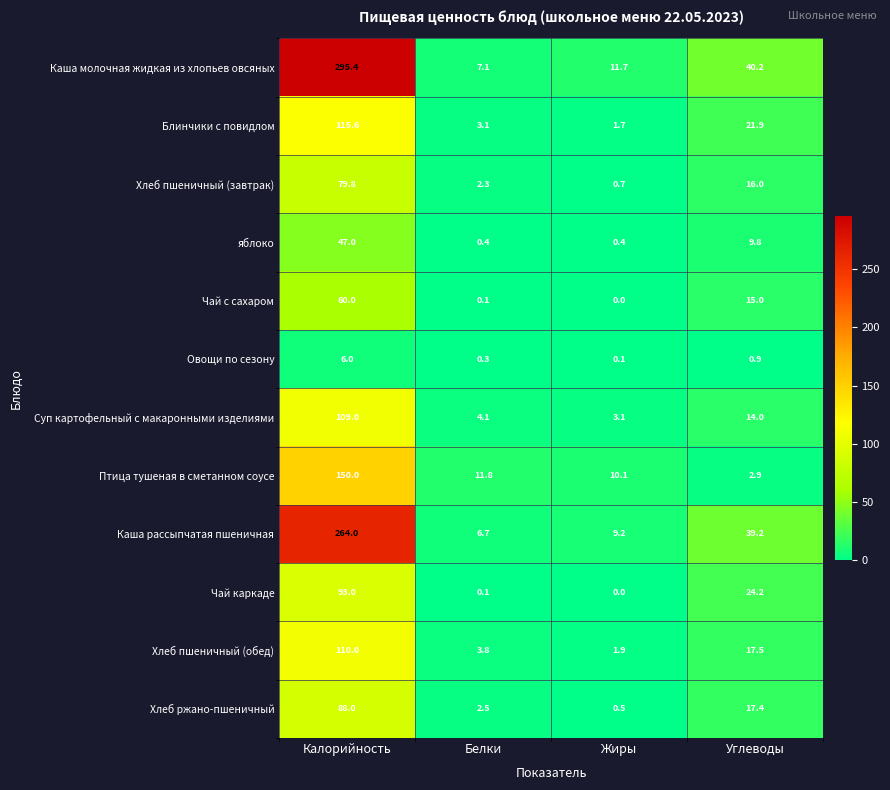

What is the difference between the Каша рассыпчатая пшеничная values at Углеводы and Белки?

32.5